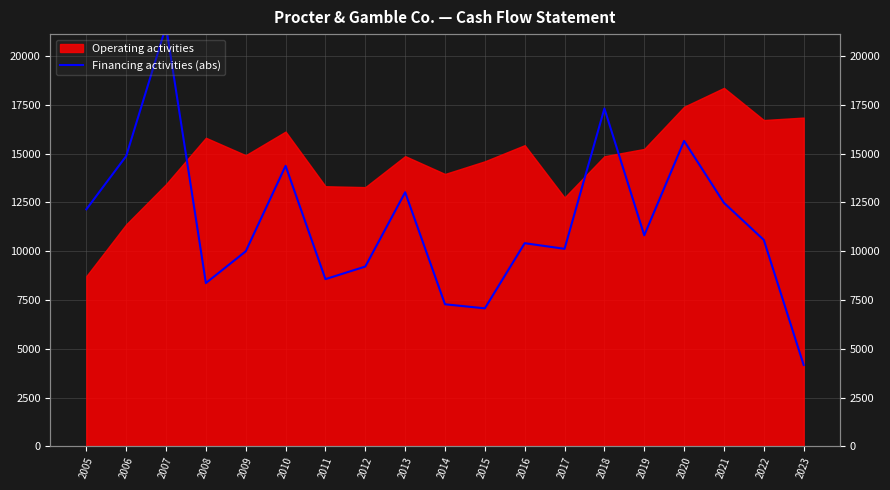

How many points are higher than both their immediate neighbors (excluding endpoints)?

6